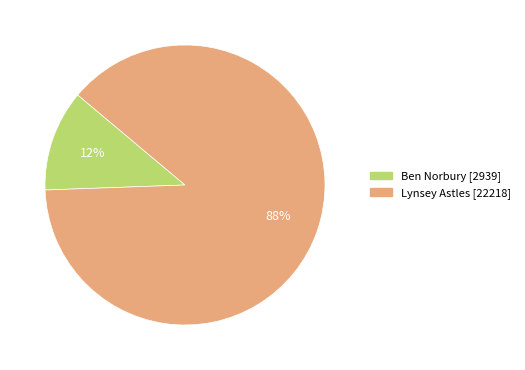

Count the number of slices in the pie.

2